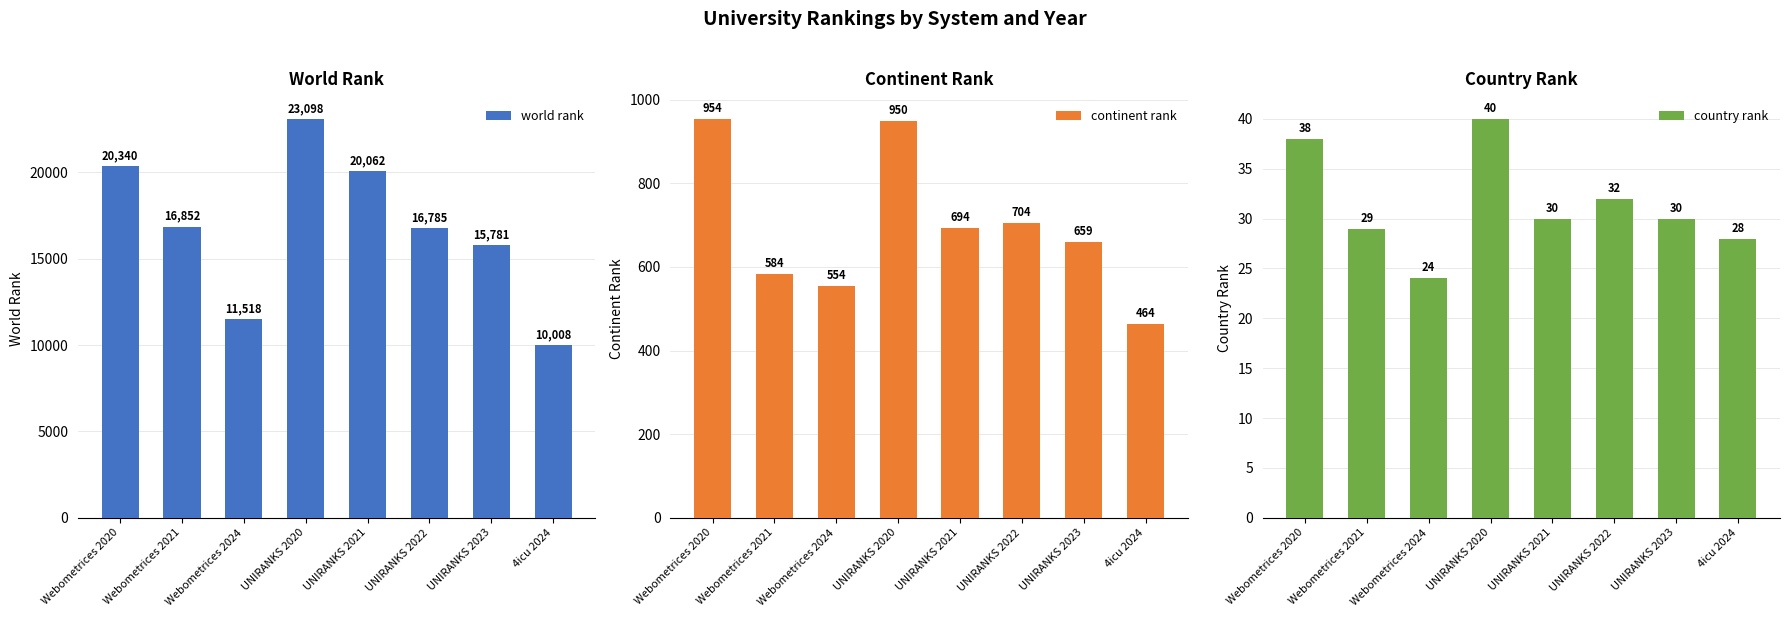

Rank the categories by world rank value from lowest to highest.

4icu 2024, Webometrices 2024, UNIRANKS 2023, UNIRANKS 2022, Webometrices 2021, UNIRANKS 2021, Webometrices 2020, UNIRANKS 2020